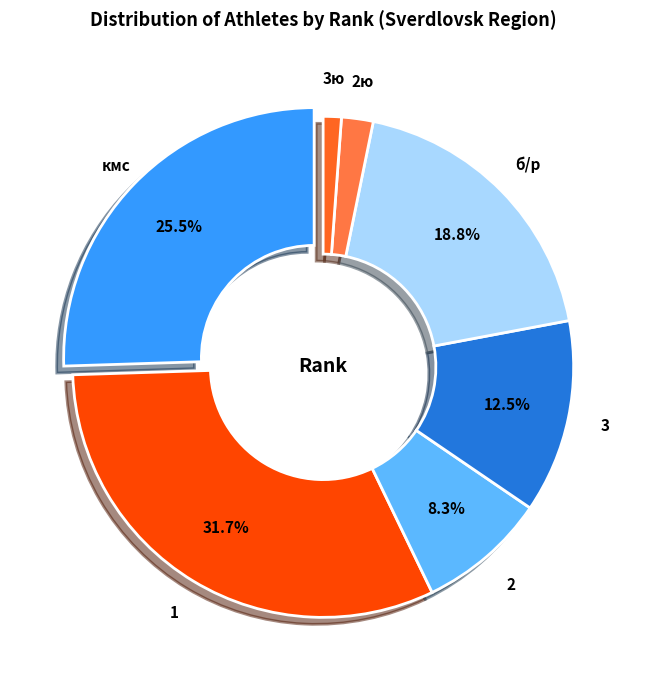

Is there any slice that represents more than half of the pie?

No